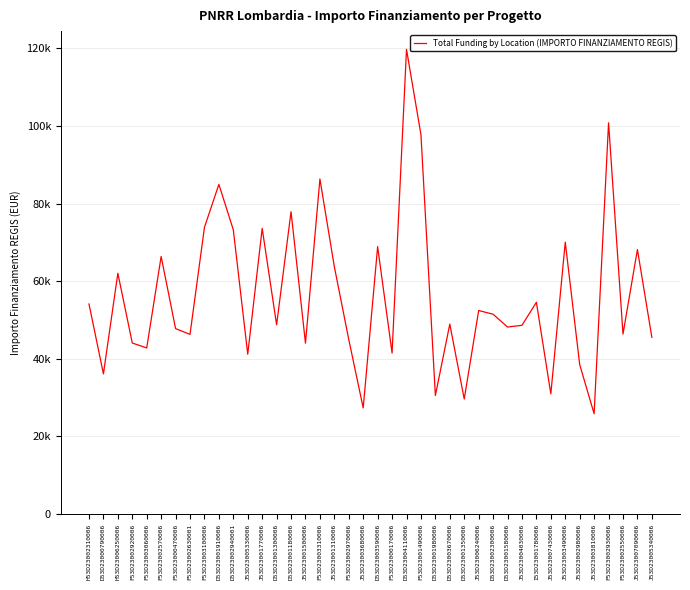

Does the chart have visible grid lines?

Yes